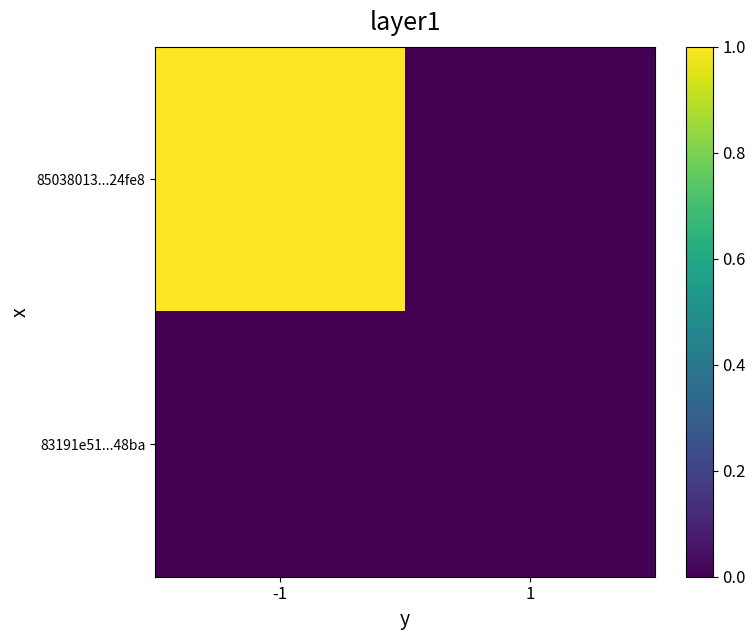

At which category is the sum across all series the highest?

-1